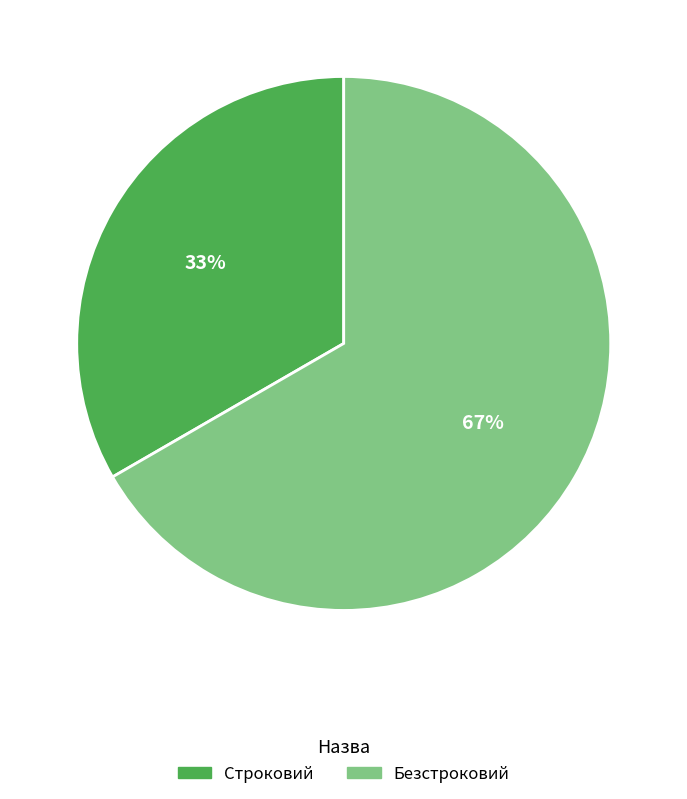

How many segments does this pie chart have?

2